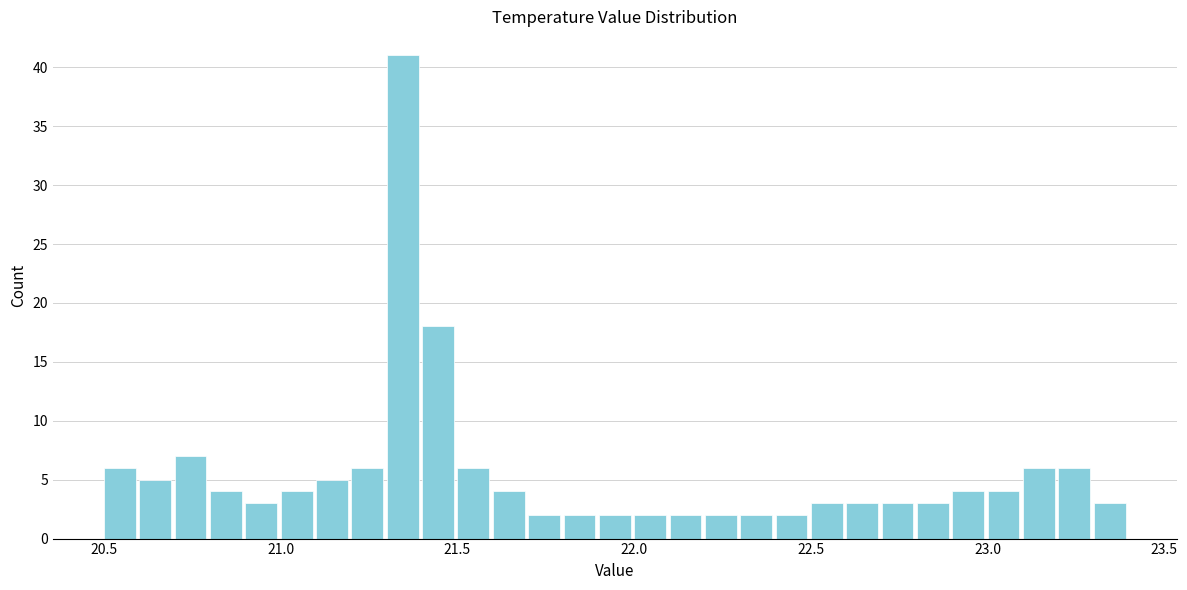

Around what value on the x-axis is the tallest bar? Give the approximate position of its centre, as read against the axis.

21.35